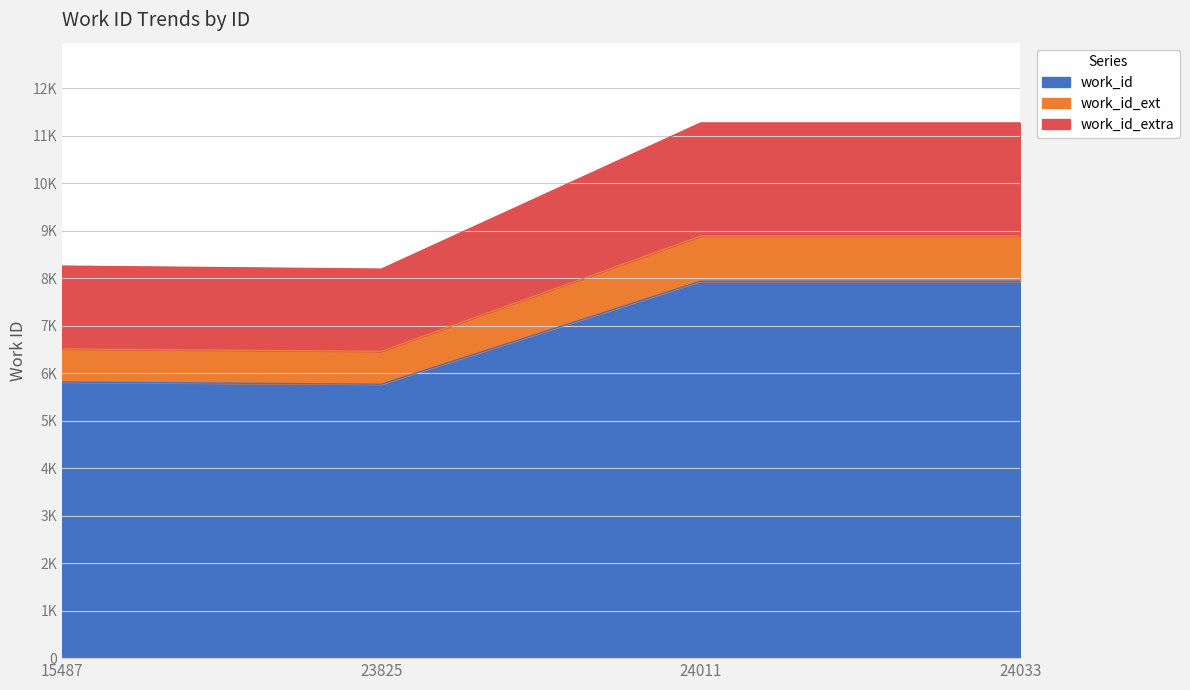

What value does the data have at 24011, to the nearest 10?

7930